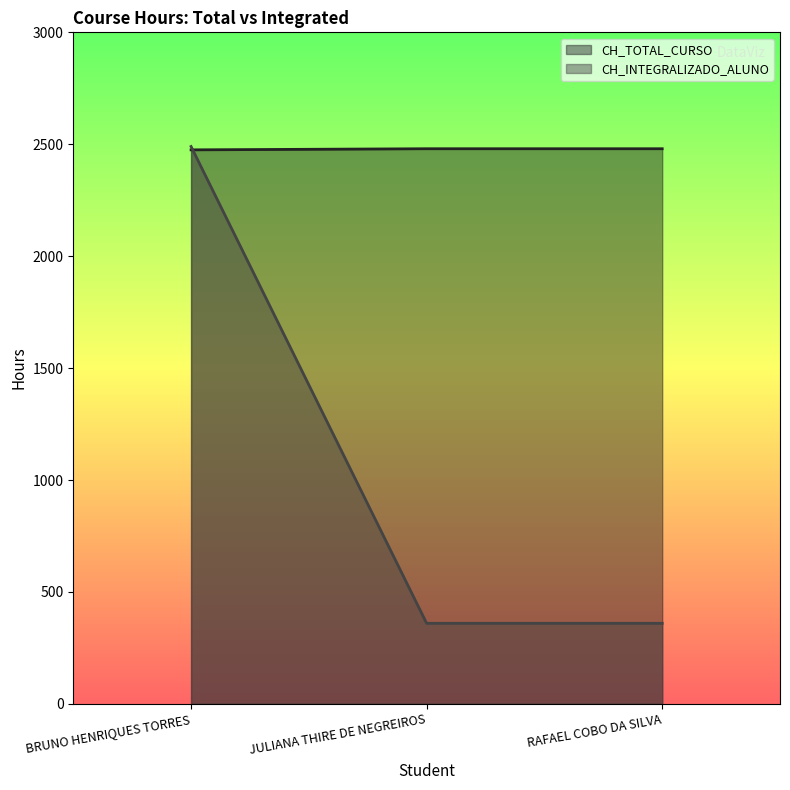

At which label does CH_TOTAL_CURSO reach its peak?

BRUNO HENRIQUES TORRES